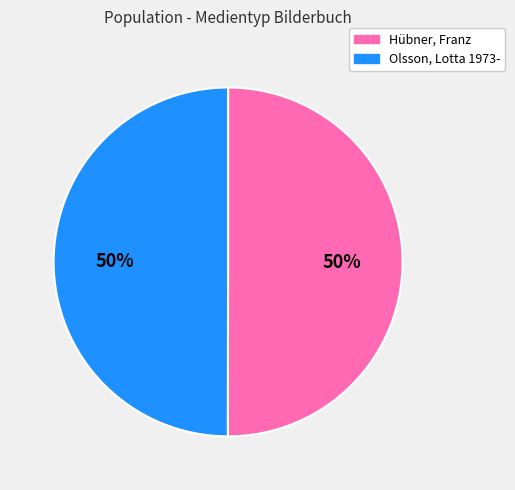

What is the ratio of the value at Olsson, Lotta 1973- to the value at Hübner, Franz?

1.0